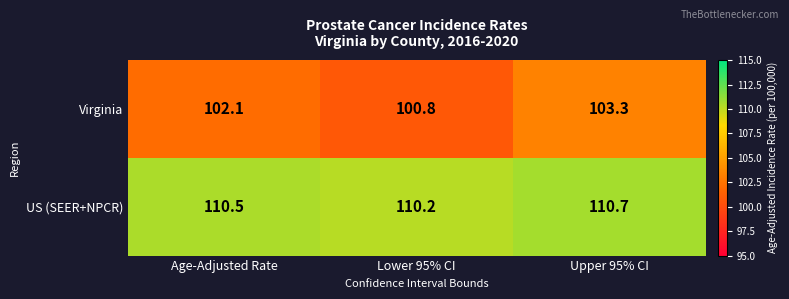

The US (SEER+NPCR) series shows 110.5 at Age-Adjusted Rate. True or false?

True